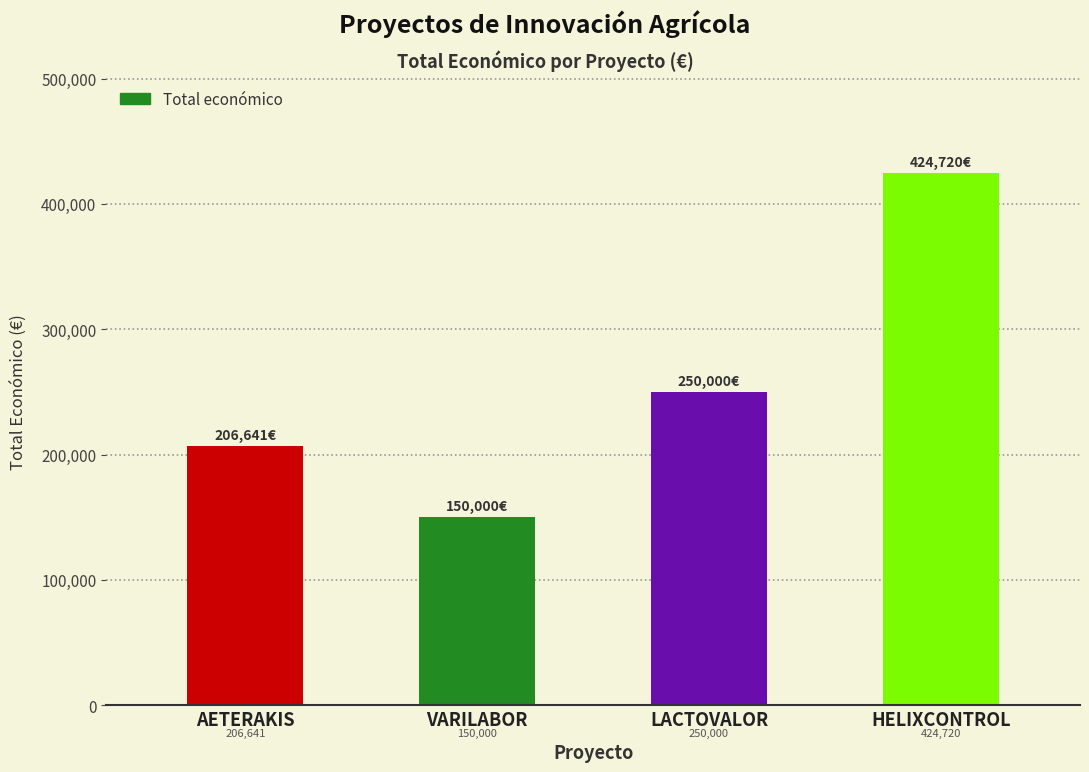

Count the values in the range 206641 to 424720.

3